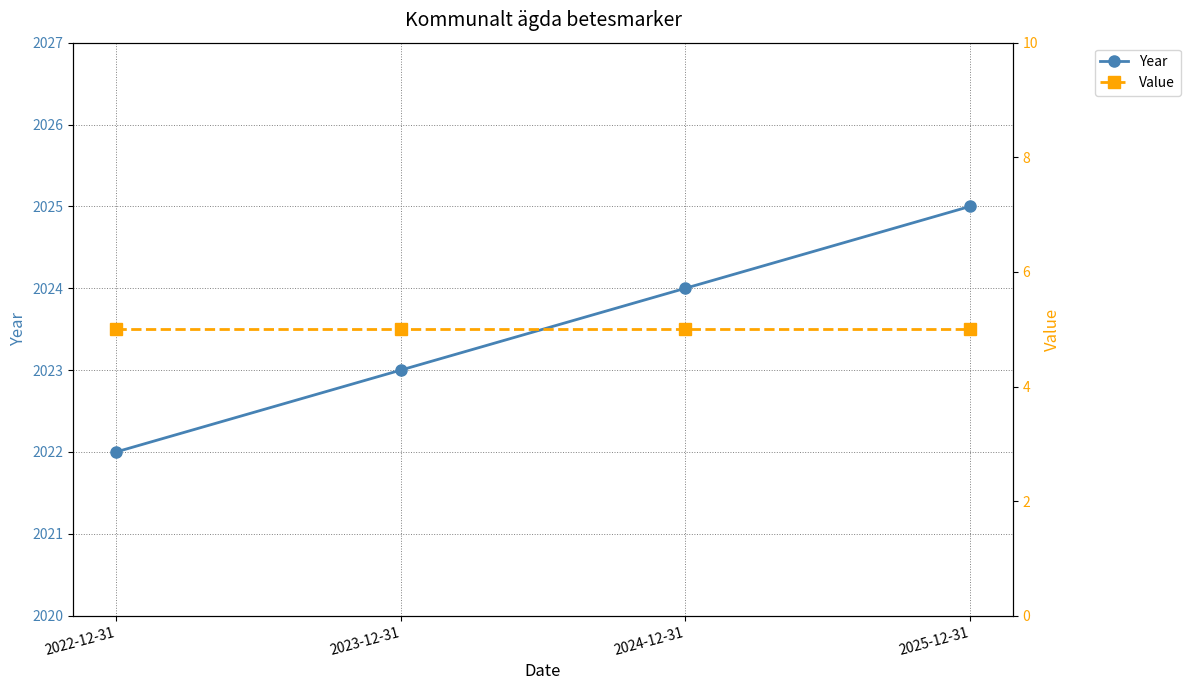

Which series has the largest range (max minus min)?

Year